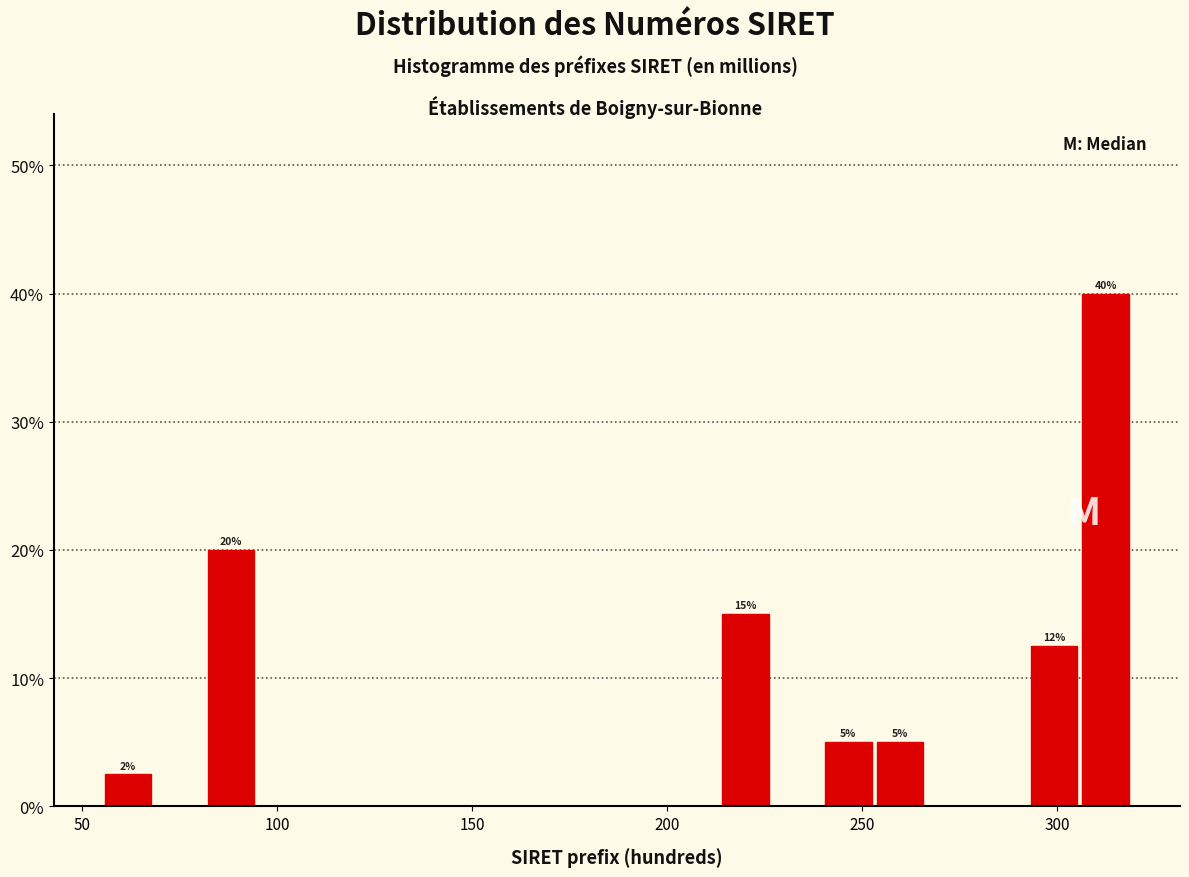

Around what value on the x-axis is the tallest bar? Give the approximate position of its centre, as read against the axis.

310